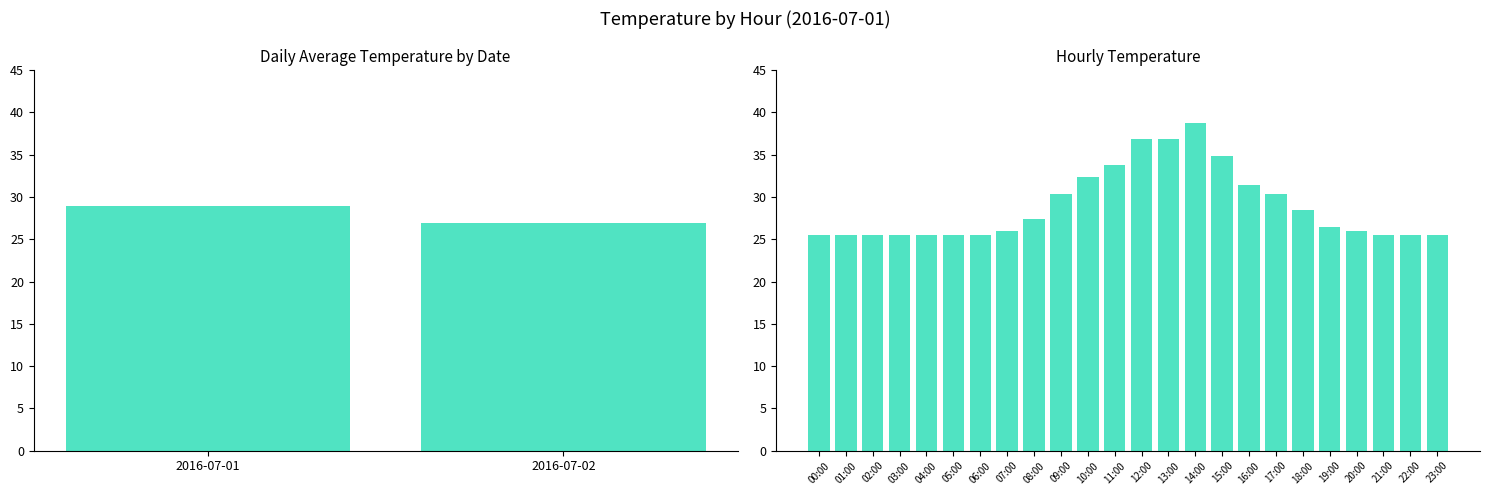

Rank the categories by value from highest to lowest.

14:00, 12:00, 13:00, 15:00, 11:00, 10:00, 16:00, 09:00, 17:00, 18:00, 08:00, 19:00, 07:00, 20:00, 00:00, 01:00, 02:00, 03:00, 04:00, 05:00, 06:00, 21:00, 22:00, 23:00